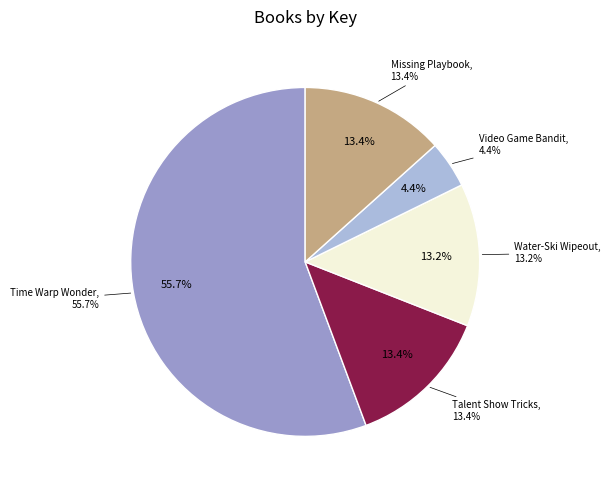

What is the ratio of the value at Time Warp Wonder to the value at Water-Ski Wipeout?

4.2